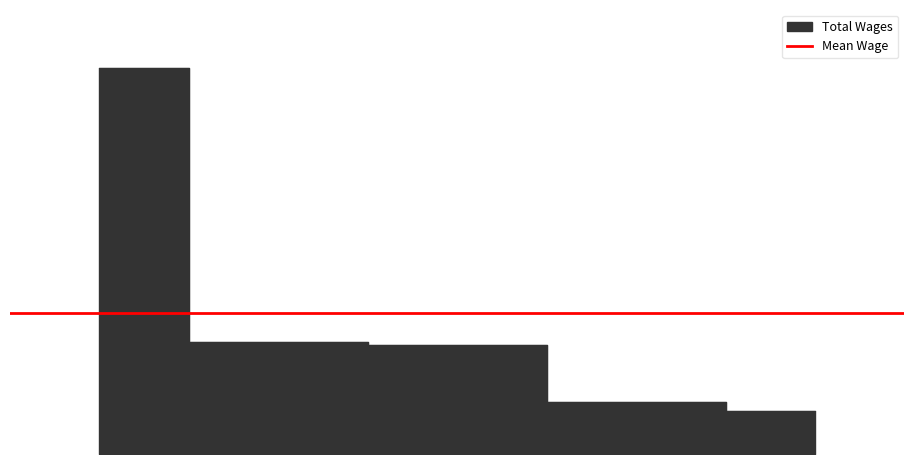

Which category has the highest value across all series?

1.